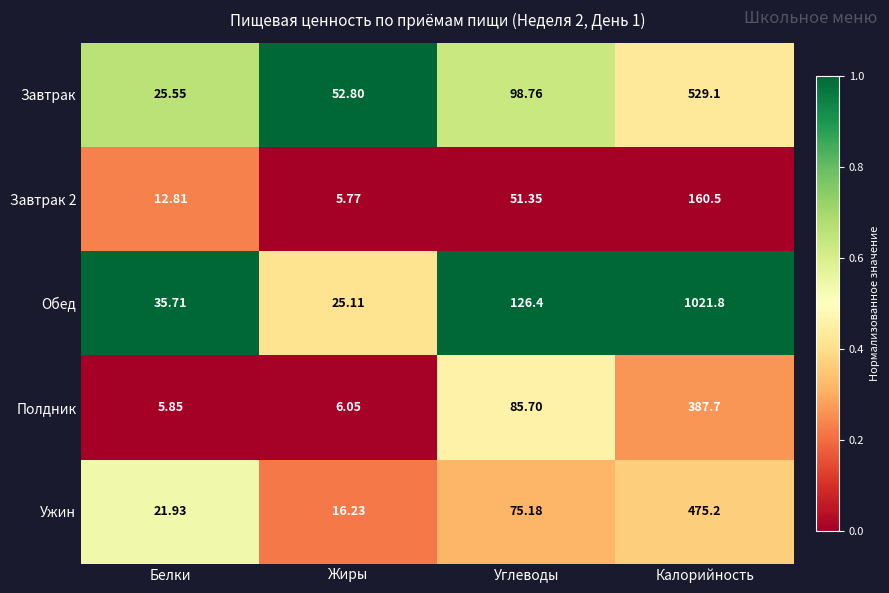

At which category is the sum across all series the highest?

Калорийность